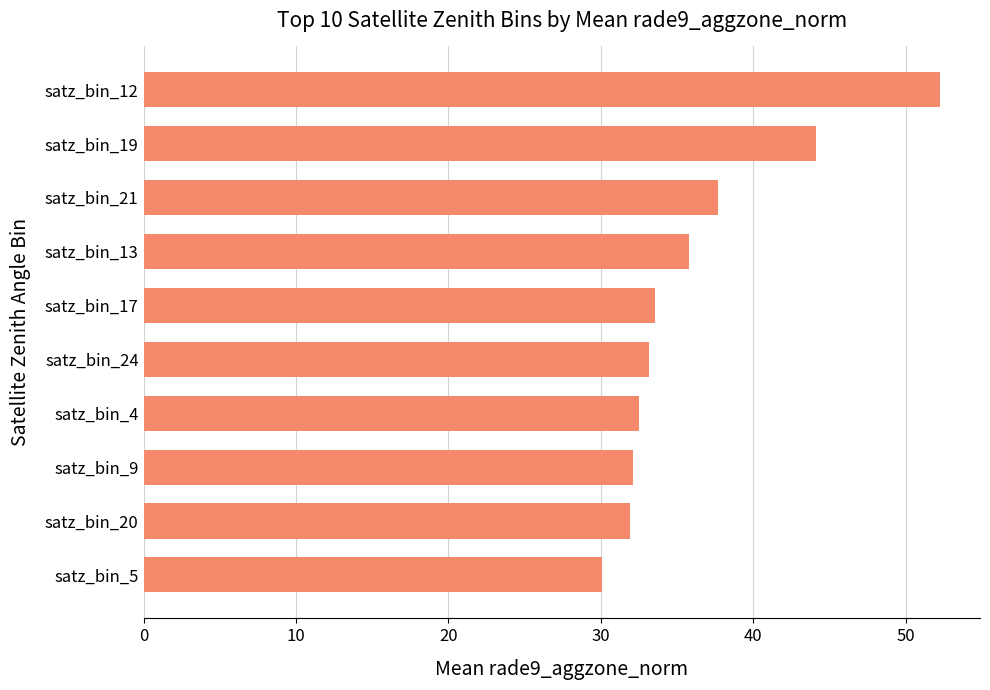

Between satz_bin_19 and satz_bin_13, which is larger?

satz_bin_19